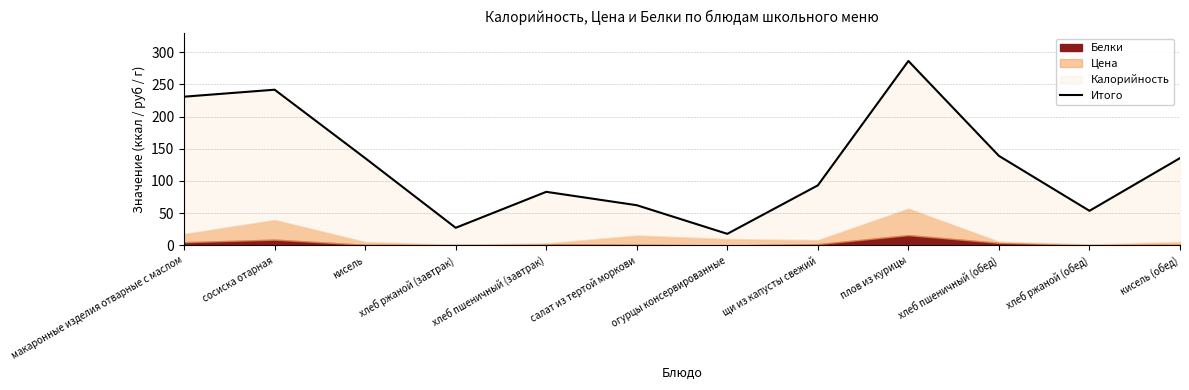

What is the average value?

125.5